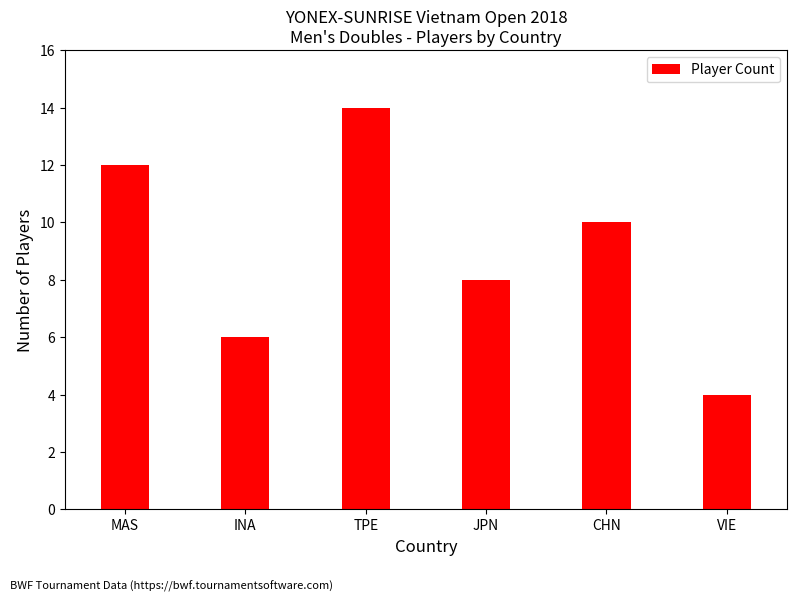

What is the ratio of the value at TPE to the value at MAS?

1.2